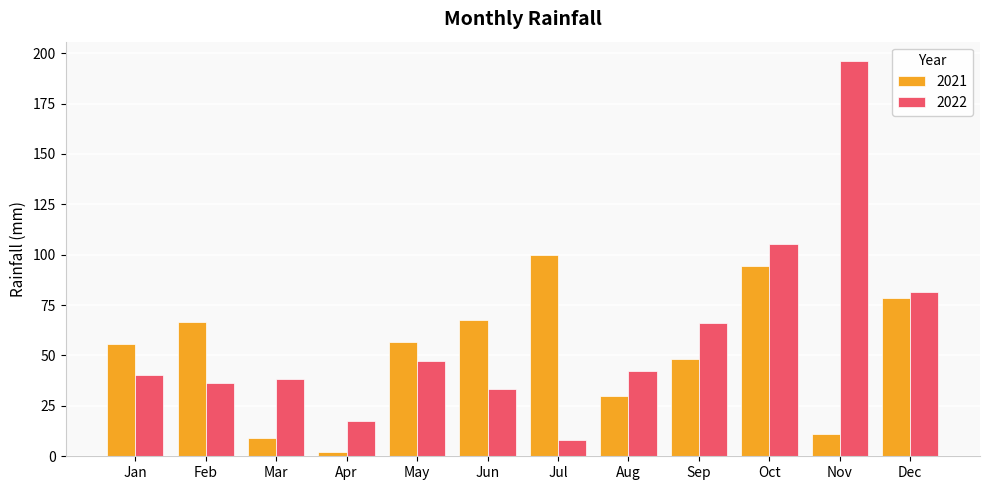

What are all the series names shown in the legend?

2021, 2022